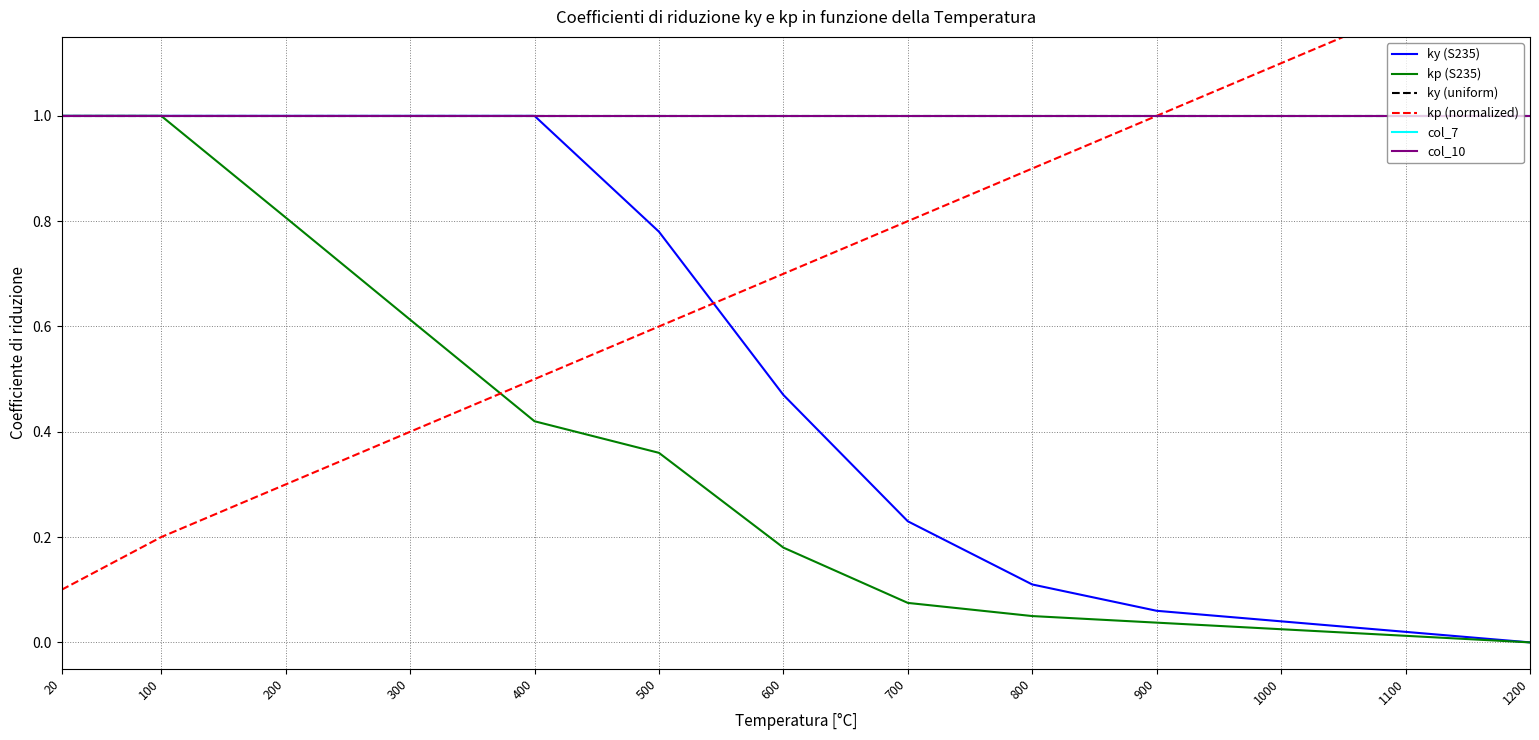

Reading left to right, extract all data points from this chart.

ky (S235): 20=1.0	100=1.0	200=1.0	300=1.0	400=1.0	500=0.8	600=0.5	700=0.2	800=0.1	900=0.1	1000=0.0	1100=0.0	1200=0.0
kp (S235): 20=1.0	100=1.0	200=0.8	300=0.6	400=0.4	500=0.4	600=0.2	700=0.1	800=0.1	900=0.0	1000=0.0	1100=0.0	1200=0.0
ky (uniform): 20=1.0	100=1.0	200=1.0	300=1.0	400=1.0	500=1.0	600=1.0	700=1.0	800=1.0	900=1.0	1000=1.0	1100=1.0	1200=1.0
kp (normalized): 20=0.1	100=0.2	200=0.3	300=0.4	400=0.5	500=0.6	600=0.7	700=0.8	800=0.9	900=1.0	1000=1.1	1100=1.2	1200=1.3
col_7: 20=1.0	100=1.0	200=1.0	300=1.0	400=1.0	500=1.0	600=1.0	700=1.0	800=1.0	900=1.0	1000=1.0	1100=1.0	1200=1.0
col_10: 20=1.0	100=1.0	200=1.0	300=1.0	400=1.0	500=1.0	600=1.0	700=1.0	800=1.0	900=1.0	1000=1.0	1100=1.0	1200=1.0